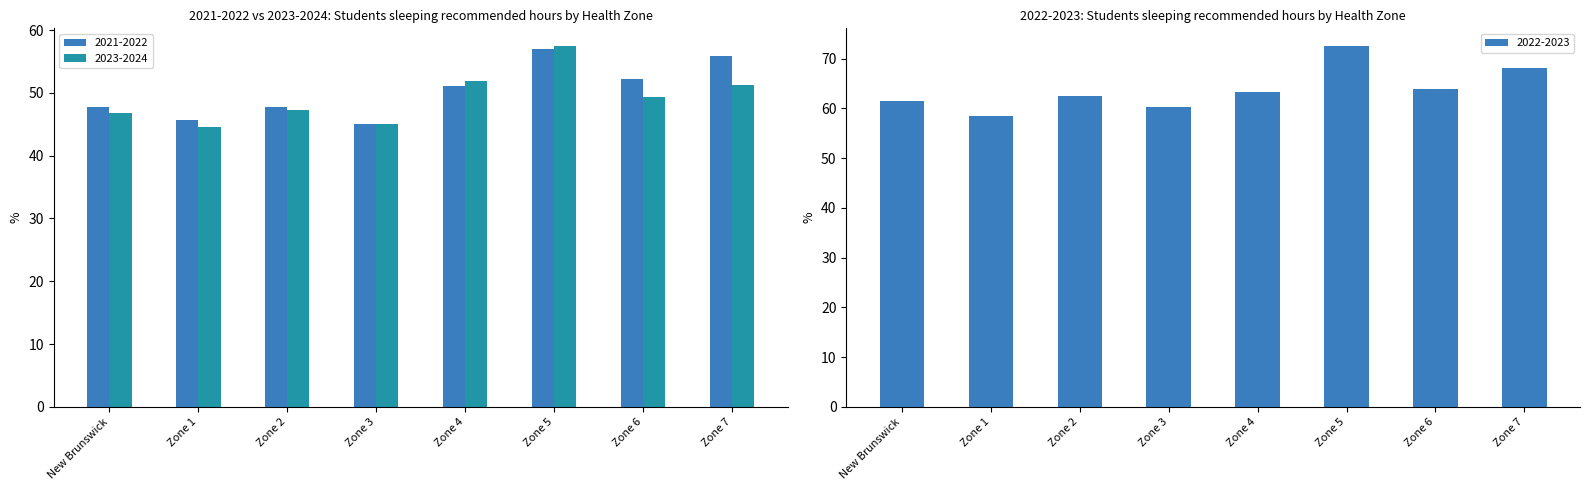

List the series in order of their peak value, highest first.

2022-2023, 2023-2024, 2021-2022